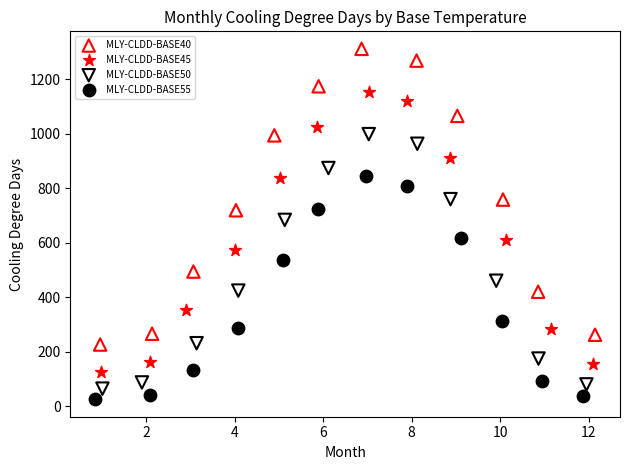

Which series reaches the minimum Y coordinate?

MLY-CLDD-BASE55